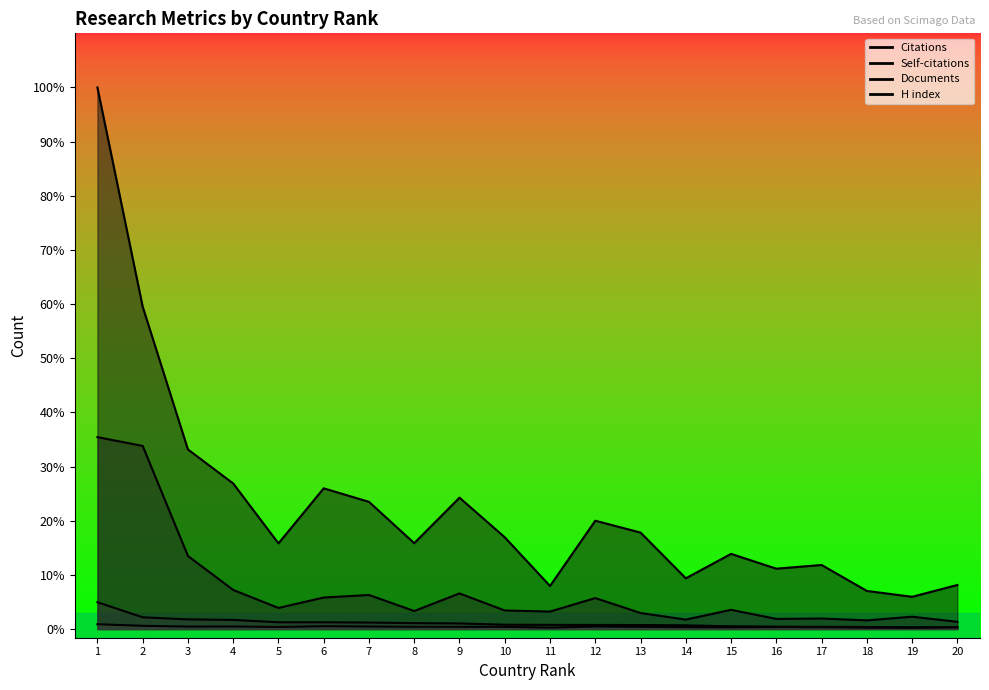

How many data points does each series have?

20